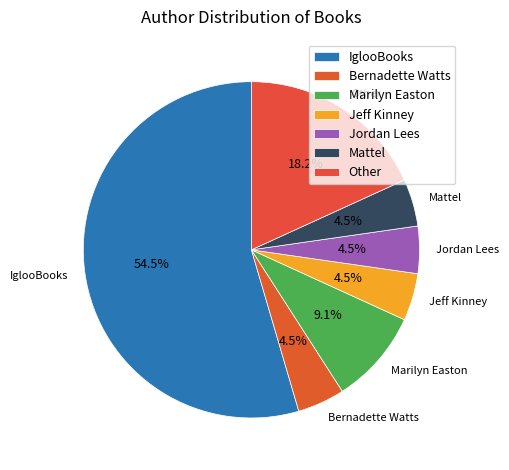

To the nearest percent, what is the average slice percentage?

14%